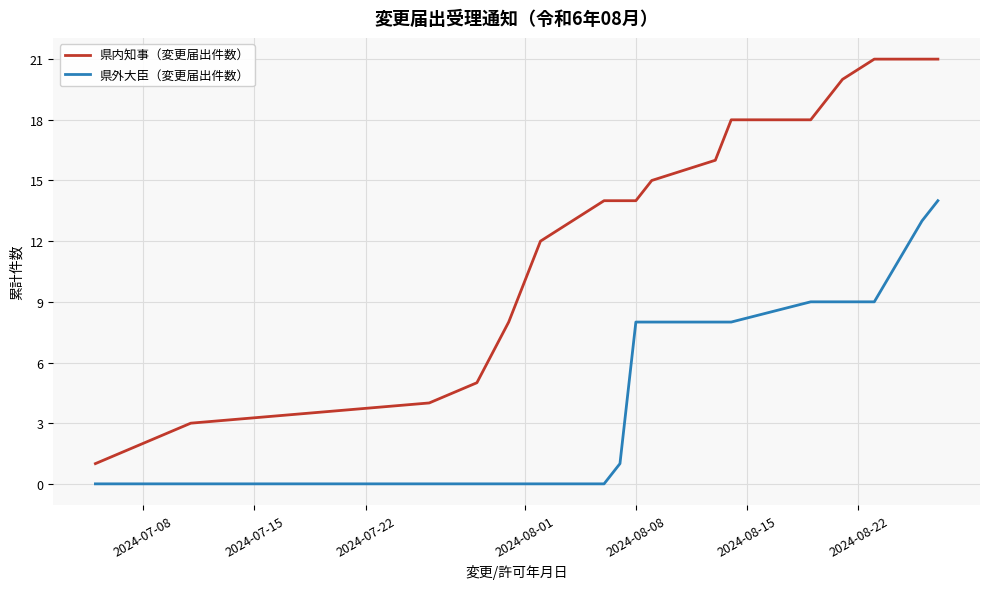

What is the maximum value for 県外大臣（変更届出件数）?

14